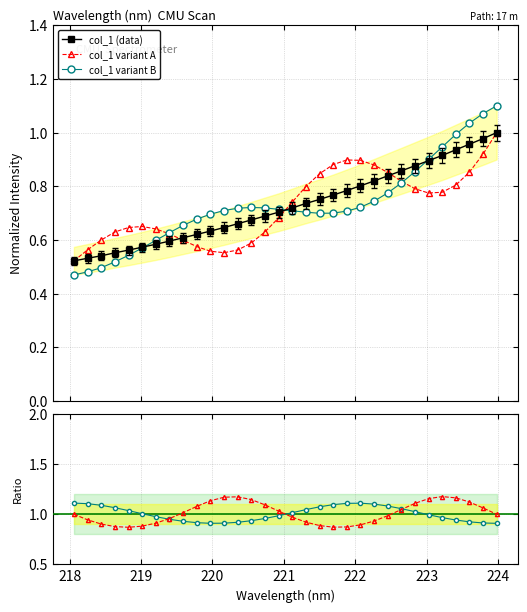

Does the chart have visible grid lines?

Yes